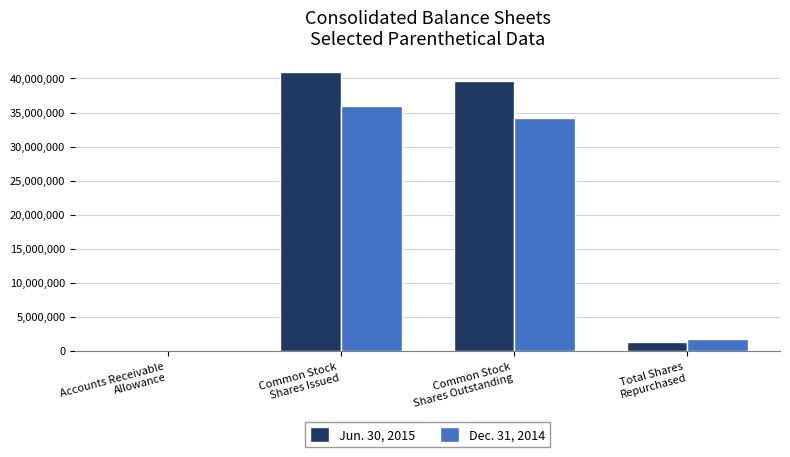

How many data points does each series have?

4